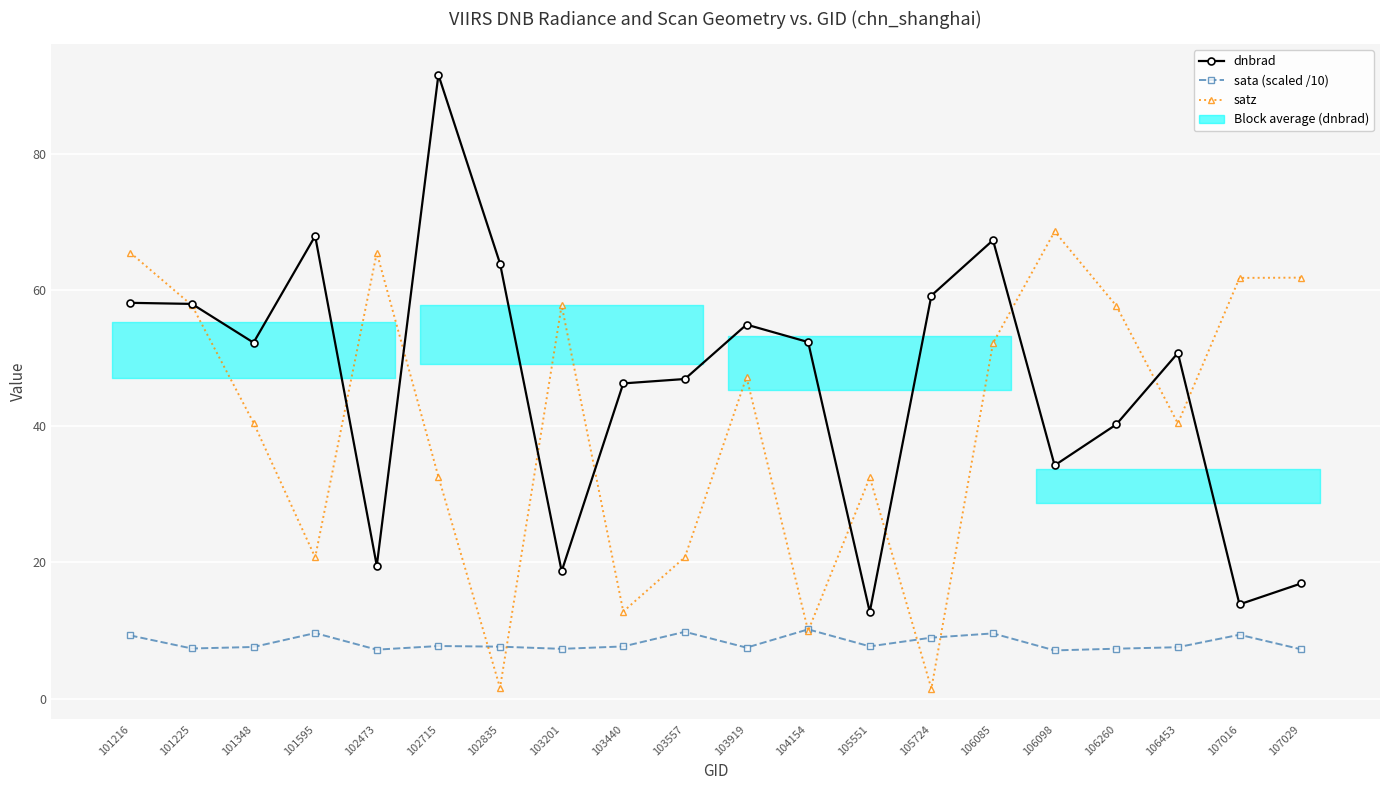

What is the sum of the satz values at 103201 and 101595?

78.5